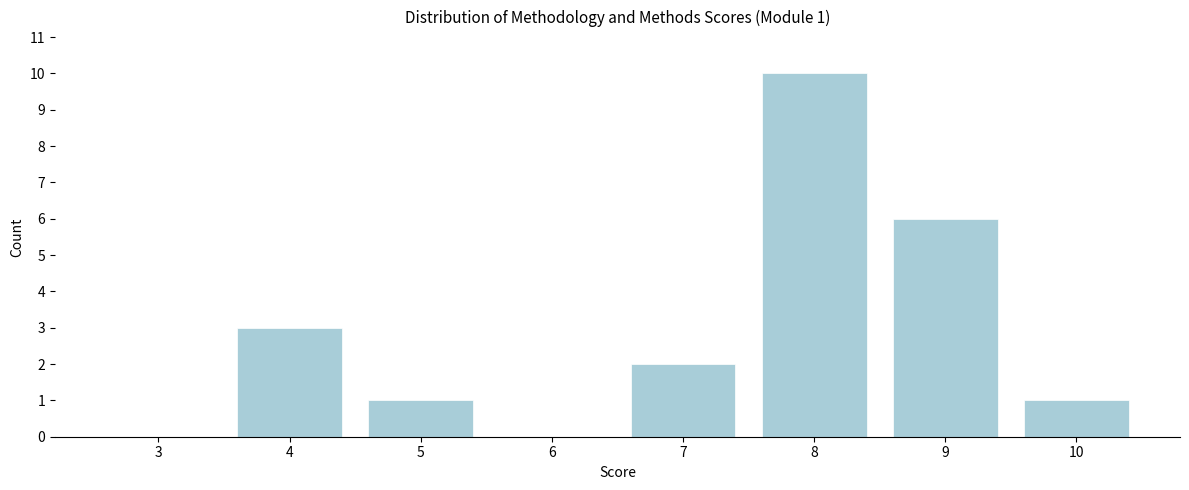

Reading right to left, extract all data points from this chart.

10=1	9=6	8=10	7=2	6=0	5=1	4=3	3=0